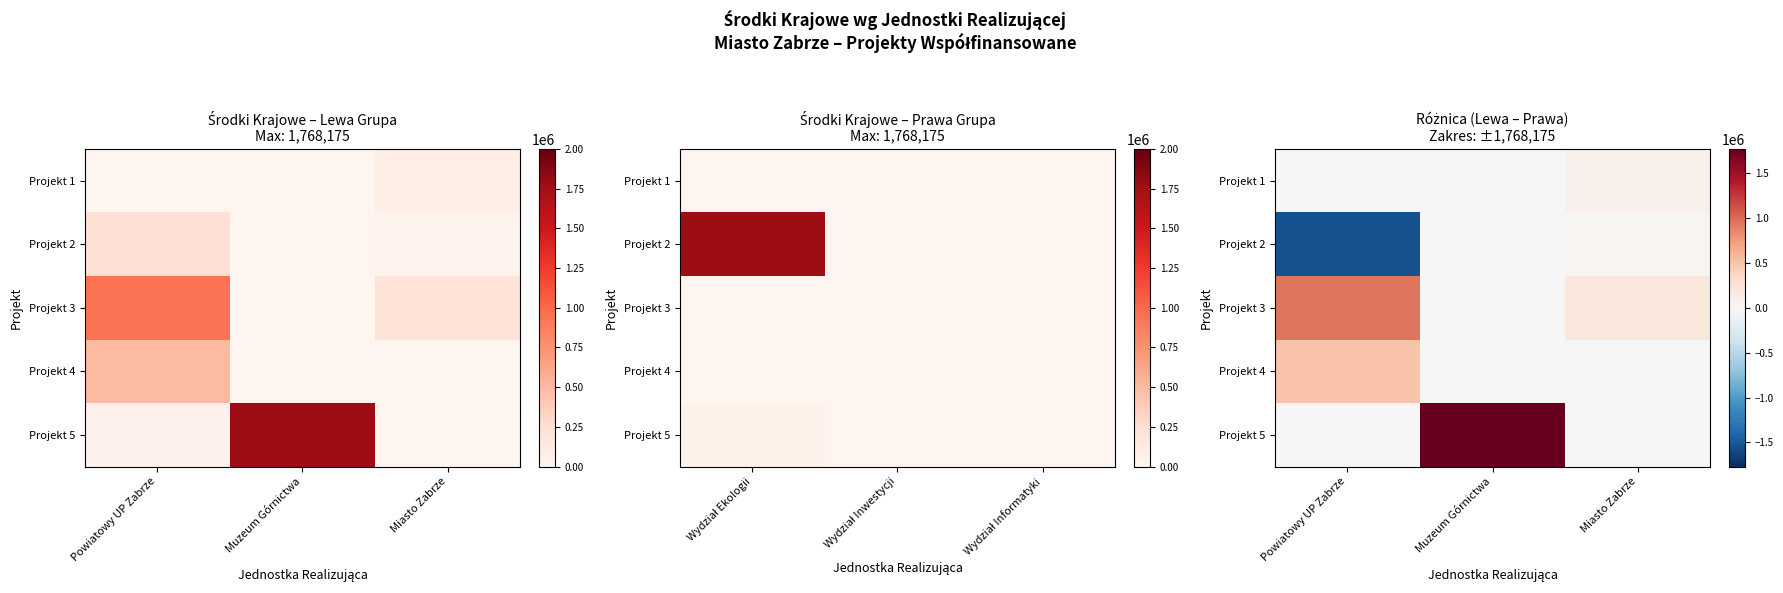

How many data points in Projekt 4 are above 0?

1